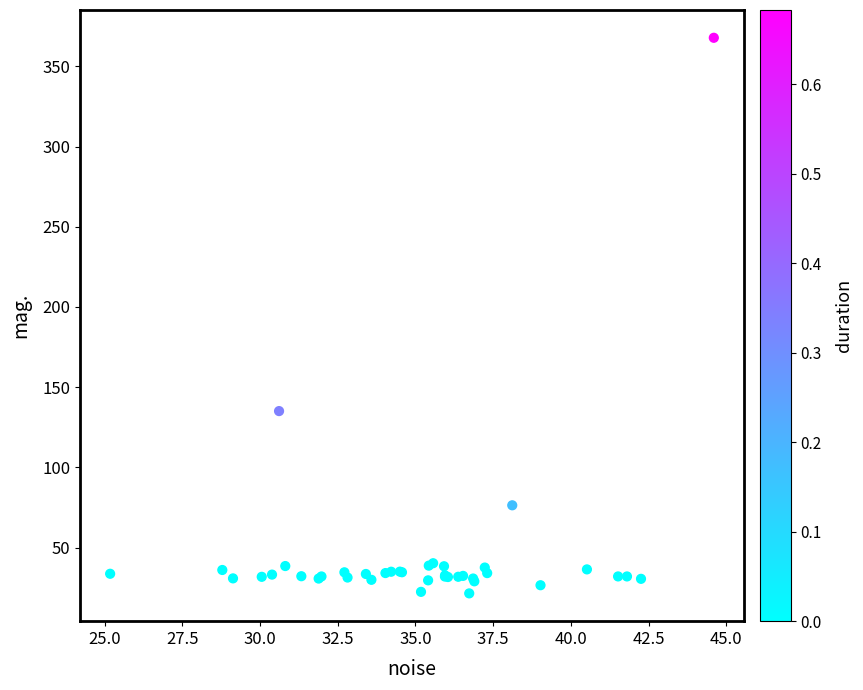

What Y value in the scatter plot is closest to 194?

135.1